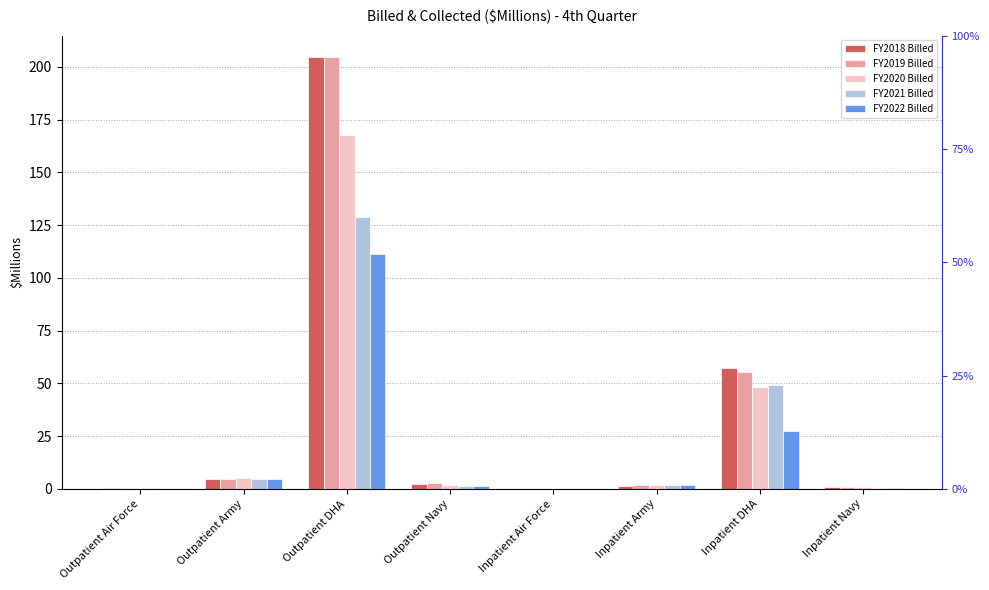

True or false: FY2019 Billed has a value of 204.6 at Outpatient DHA.

True